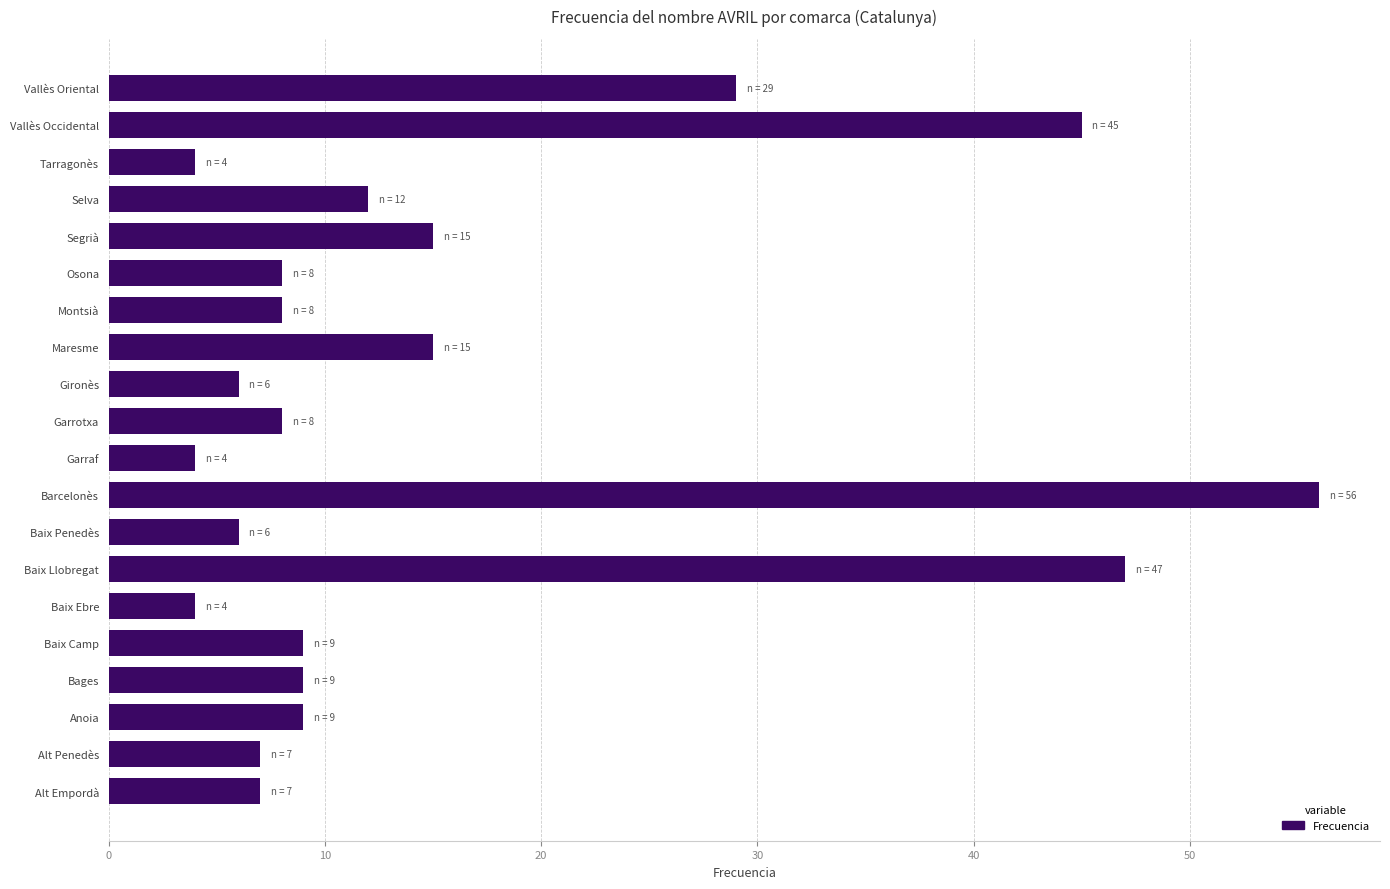

What is the difference between the maximum and minimum values?

52